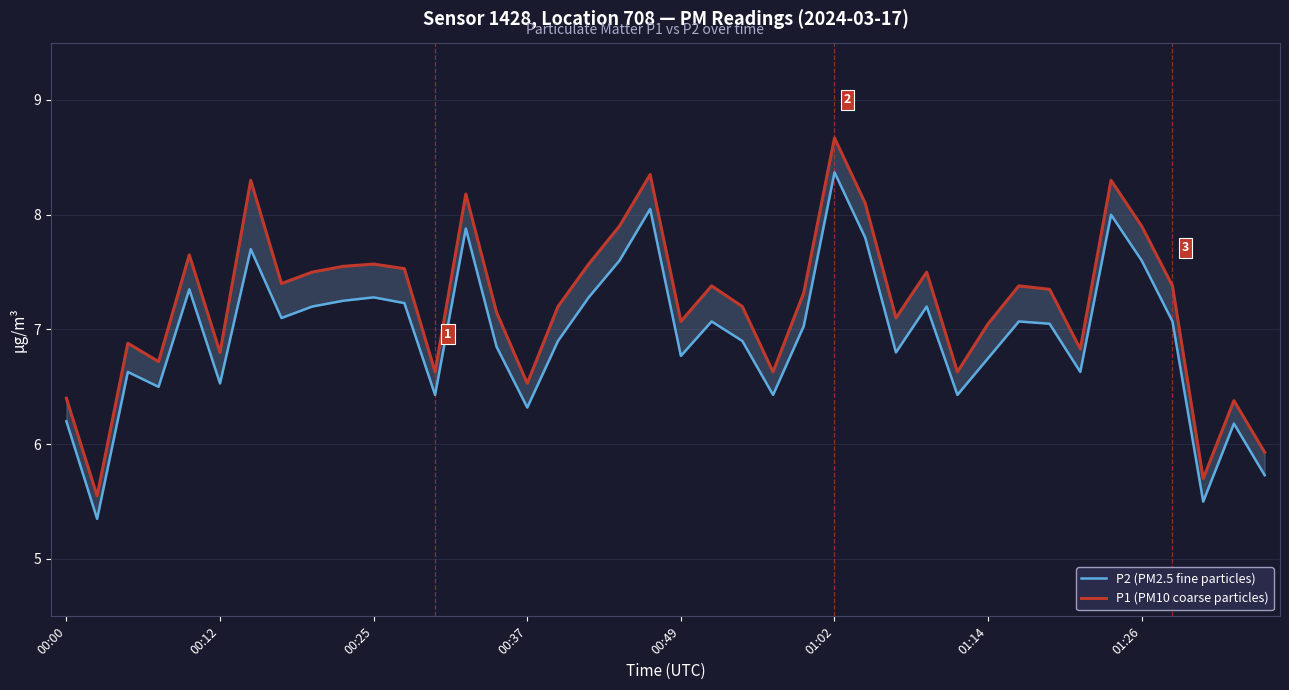

What value does the P2 (PM2.5 fine particles) series have at 00:25?

7.3